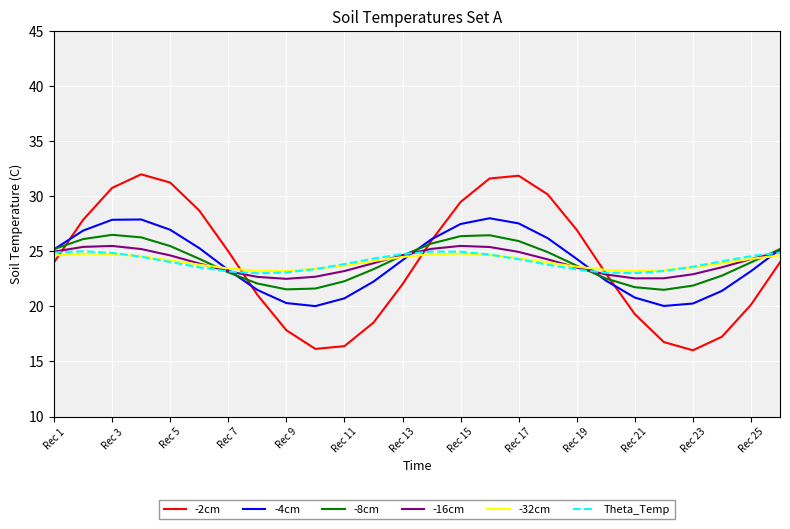

Which series has the widest spread of values?

-2cm